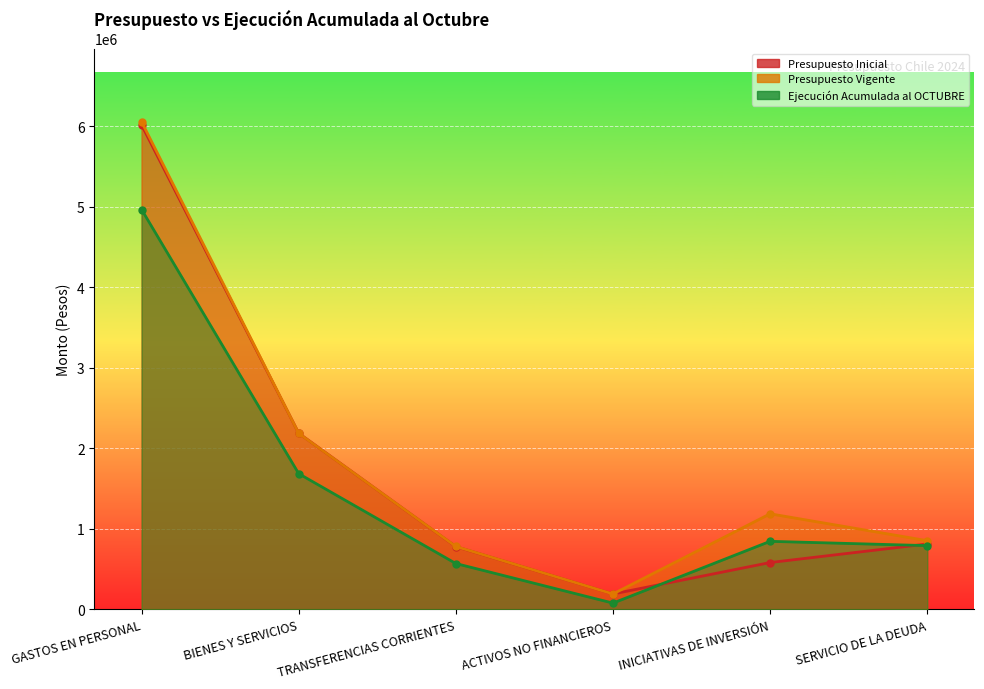

How many lines are shown in the chart?

3